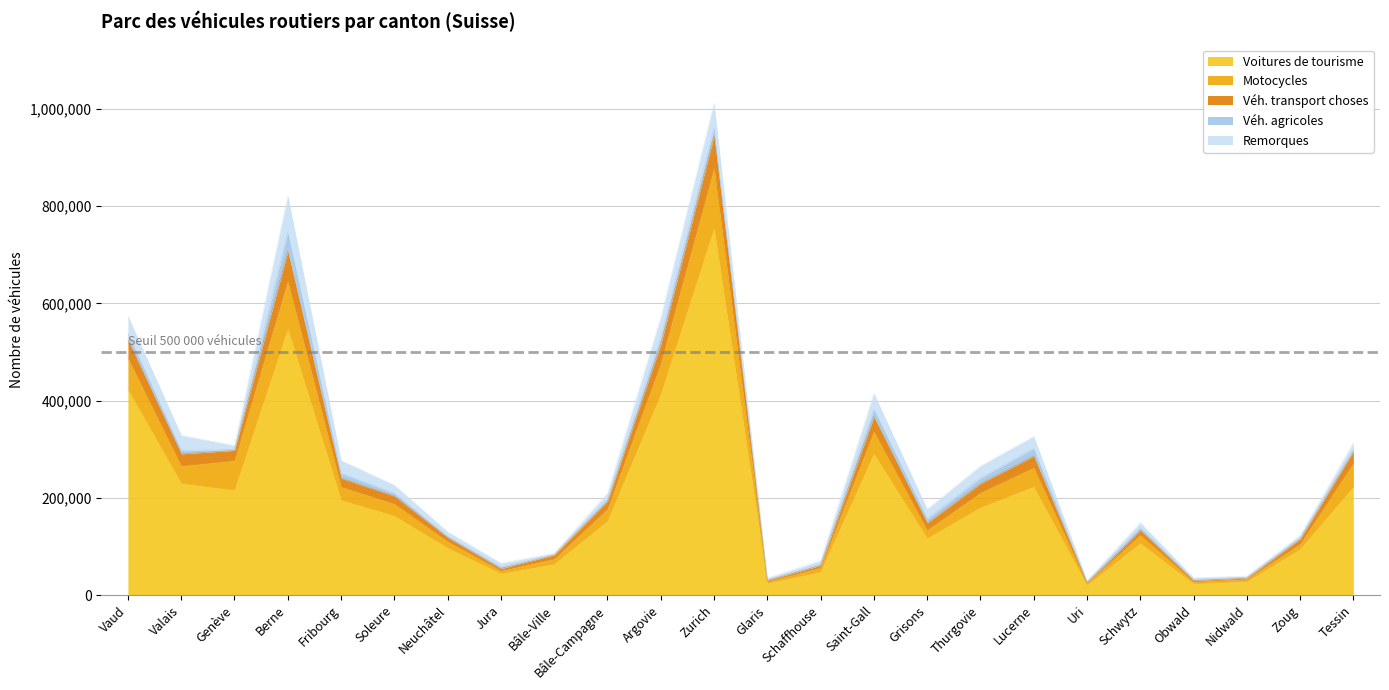

The Voitures de tourisme series shows 124286 at Saint-Gall. True or false?

False